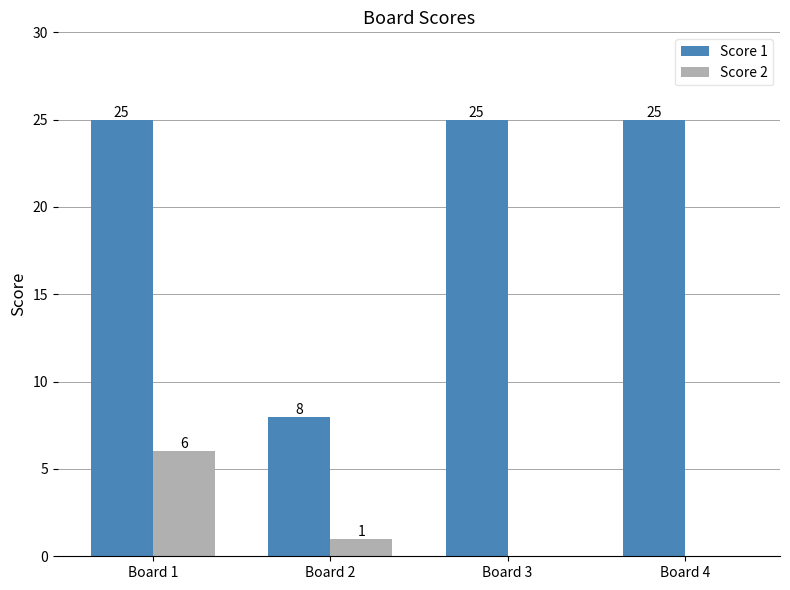

What is the total value across all series at Board 4?

25